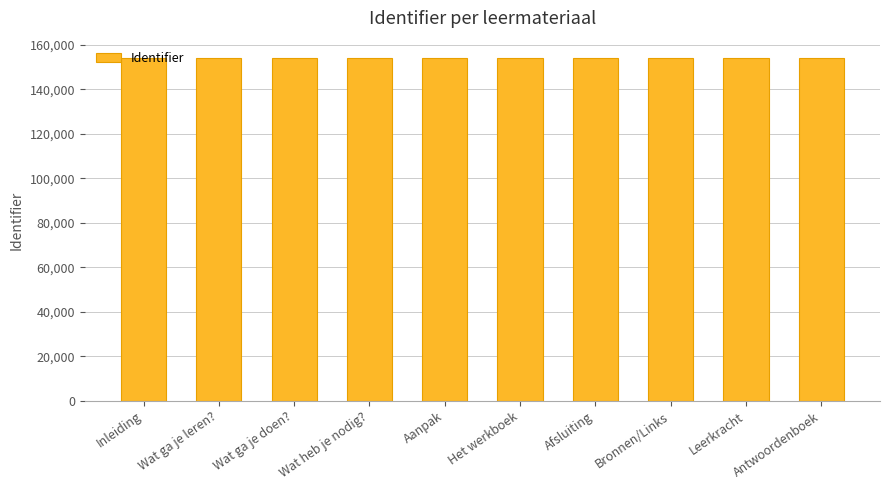

What is the greatest value displayed?

154195